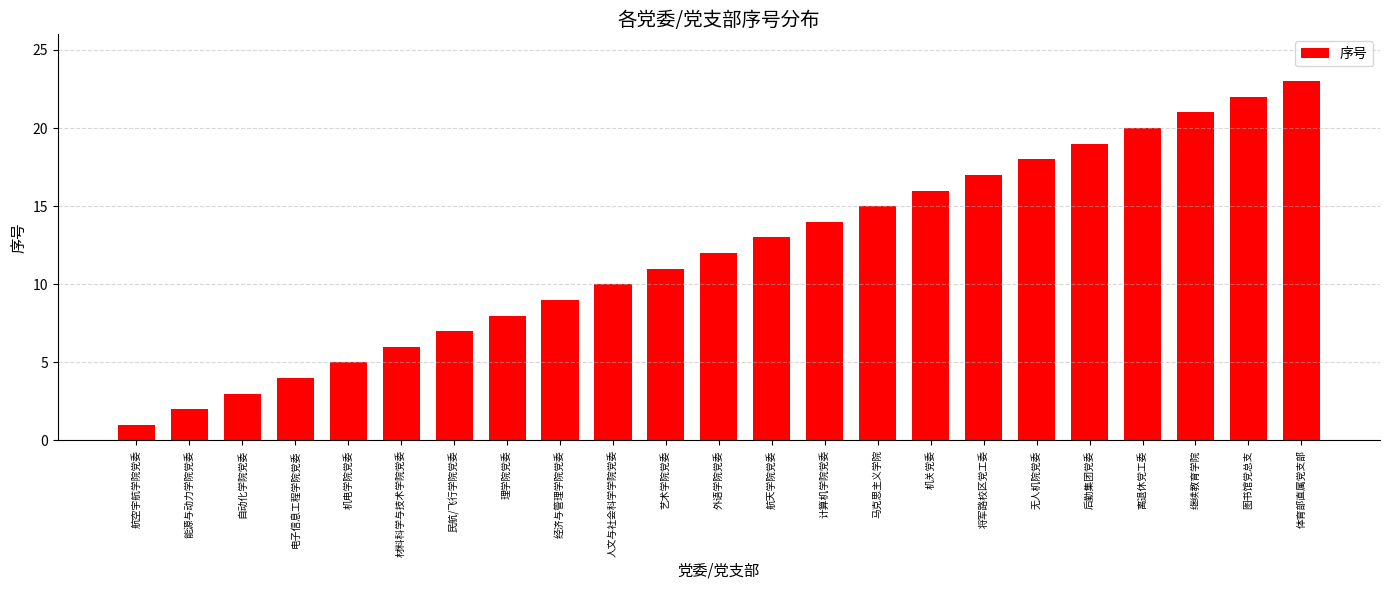

Reading left to right, extract all data points from this chart.

航空宇航学院党委=1	能源与动力学院党委=2	自动化学院党委=3	电子信息工程学院党委=4	机电学院党委=5	材料科学与技术学院党委=6	民航/飞行学院党委=7	理学院党委=8	经济与管理学院党委=9	人文与社会科学学院党委=10	艺术学院党委=11	外语学院党委=12	航天学院党委=13	计算机学院党委=14	马克思主义学院=15	机关党委=16	将军路校区党工委=17	无人机院党委=18	后勤集团党委=19	离退休党工委=20	继续教育学院=21	图书馆党总支=22	体育部直属党支部=23